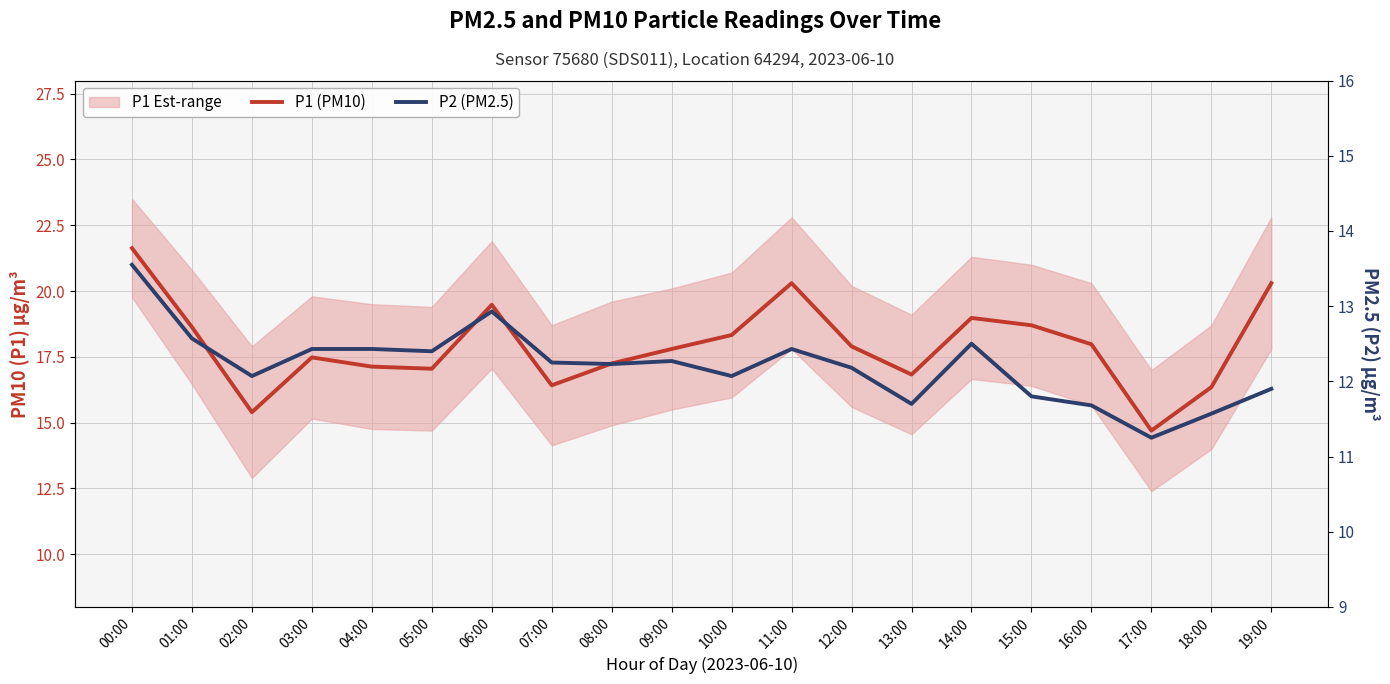

Is it true that P2 (PM2.5) equals 12.1 at 02:00?

True